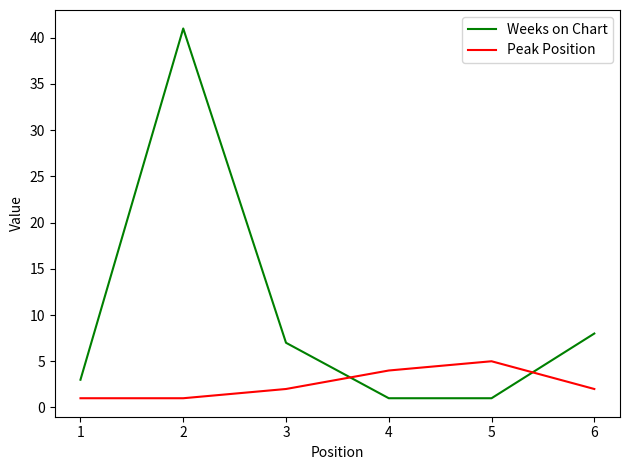

The Weeks on Chart series shows 3 at 1. True or false?

True